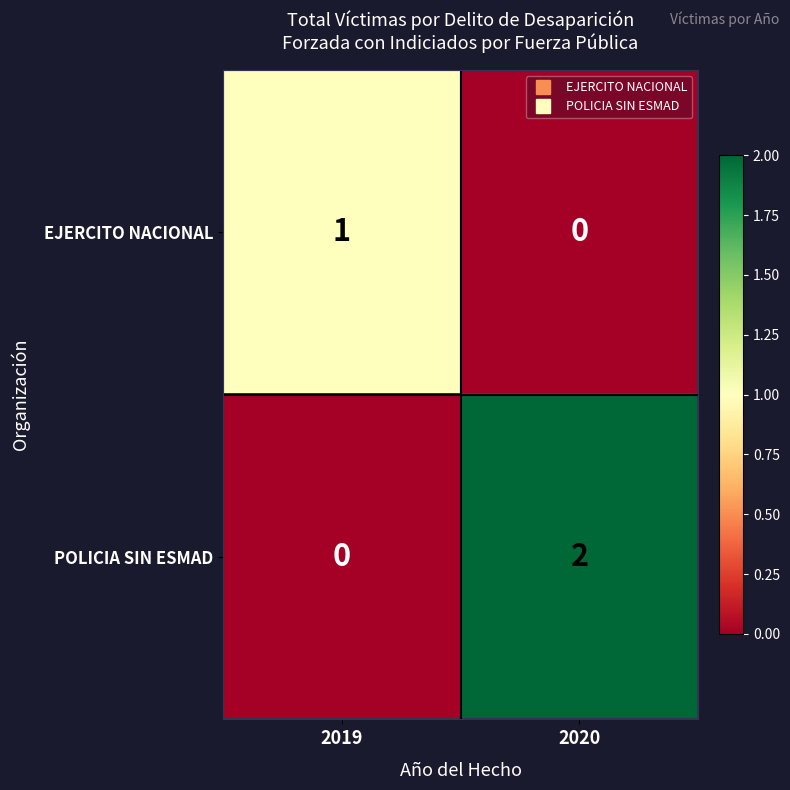

Which series has the largest total across all categories?

POLICIA SIN ESMAD